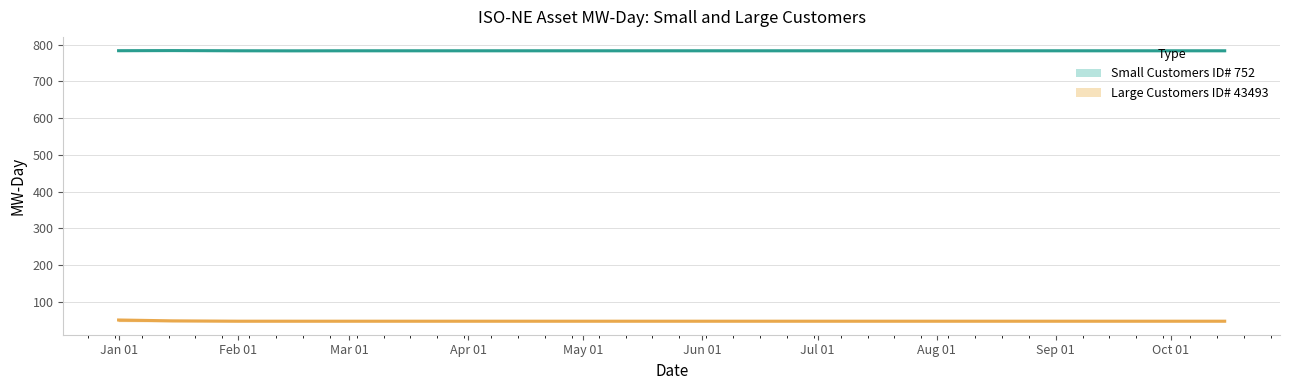

How many lines are shown in the chart?

2